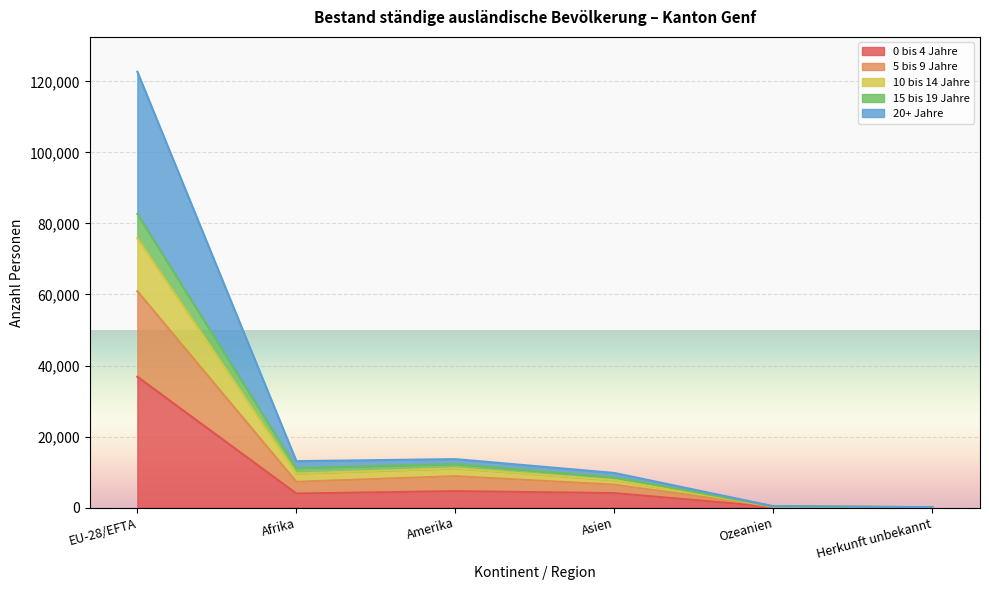

Between EU-28/EFTA and Herkunft unbekannt, which series saw the biggest shift?

20+ Jahre